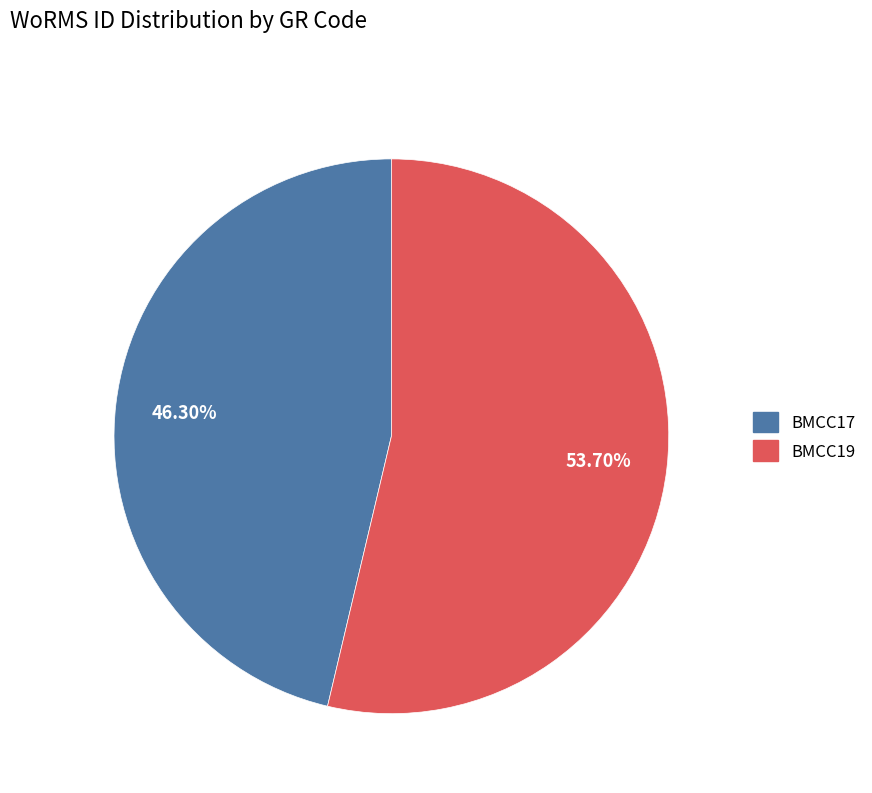

Rank the categories by value from lowest to highest.

BMCC17, BMCC19